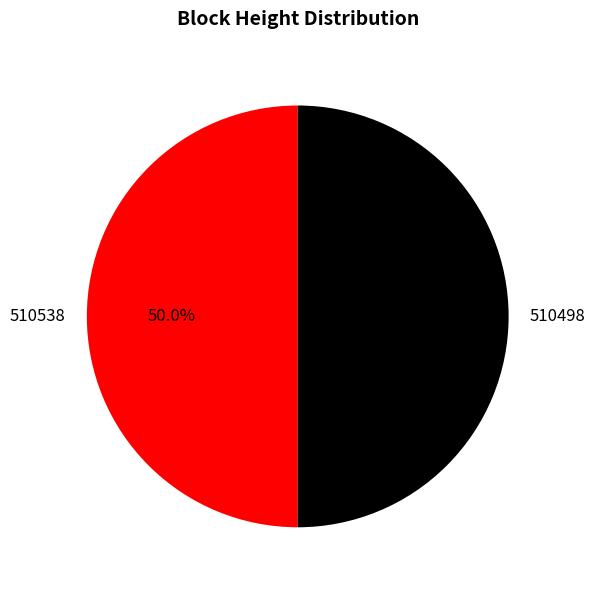

Approximately how many times larger is the value at 510498 compared to 510538?

1.0